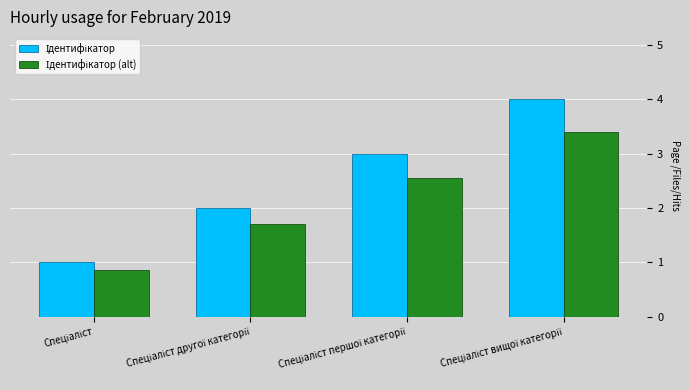

Count the number of data series in this chart.

2